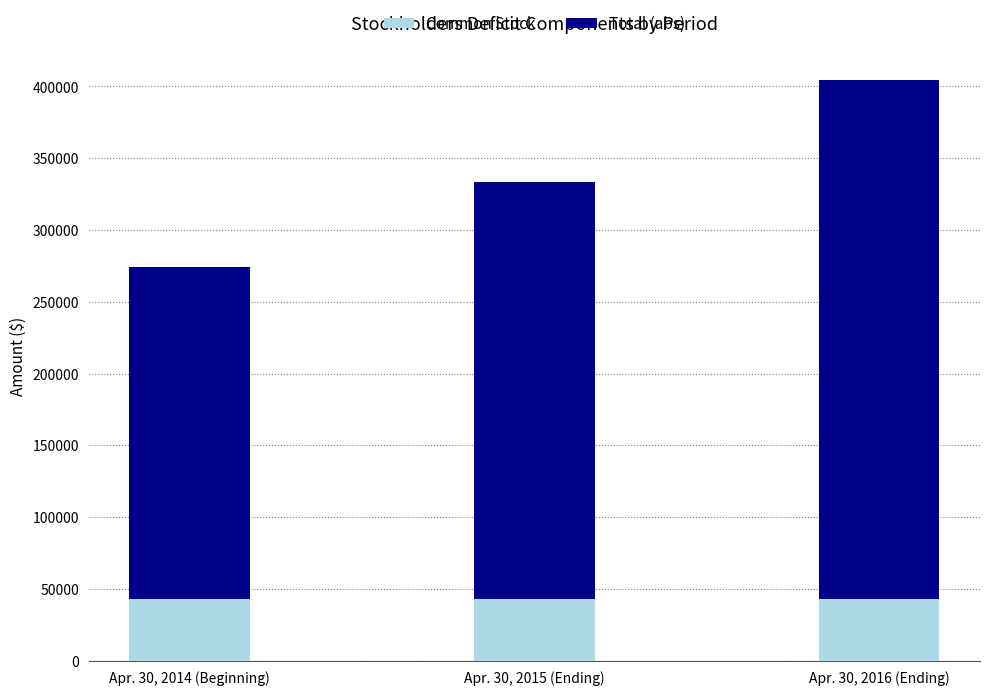

At which category is the sum across all series the highest?

Apr. 30, 2016 (Ending)